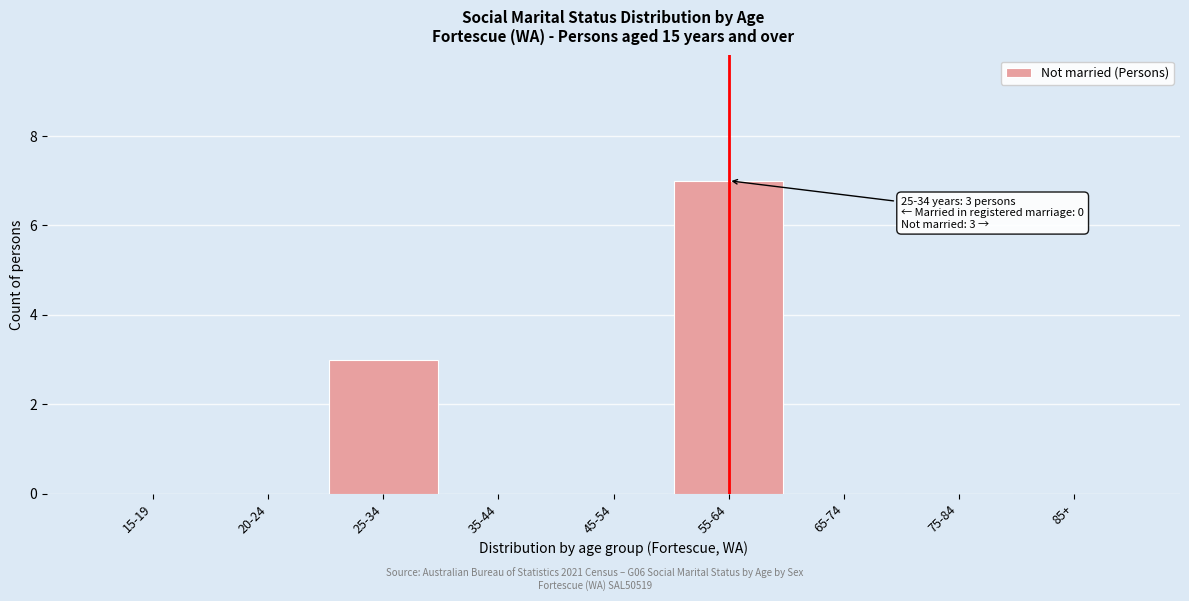

Reading left to right, extract all data points from this chart.

15-19=0	20-24=0	25-34=3	35-44=0	45-54=0	55-64=7	65-74=0	75-84=0	85+=0